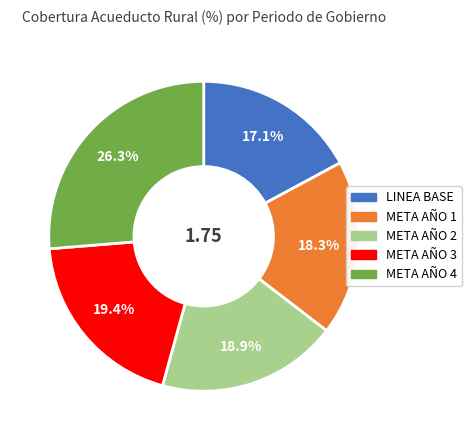

To the nearest percent, what portion does LINEA BASE represent?

17%